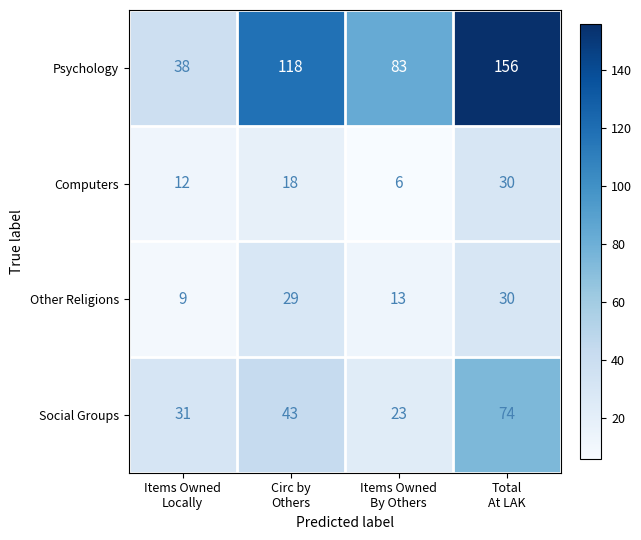

Which series changed the most between Items Owned
Locally and Items Owned
By Others?

Psychology